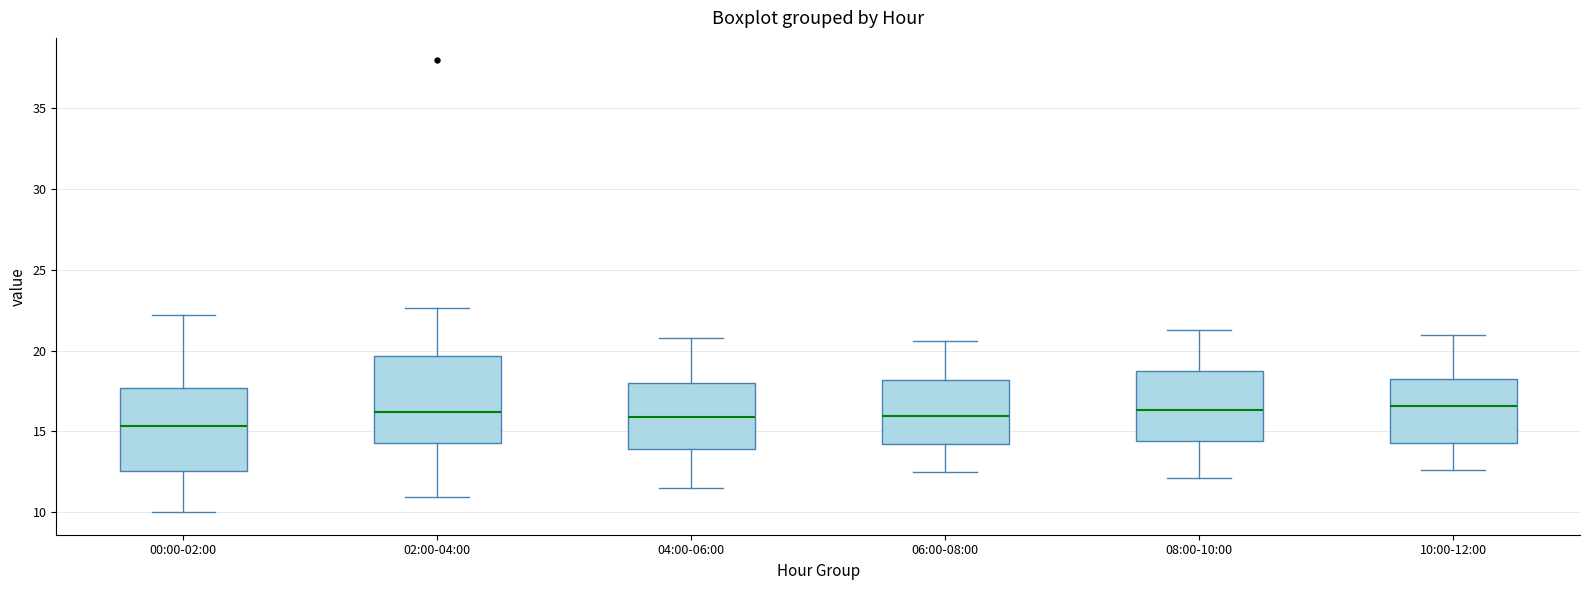

Reading left to right, read every box against the y-axis: the position of its median line, the range the box covers, and the ends of its whiskers. The values are not printed on the chart, so give them approximately, as read against the axis.

00:00-02:00: median 15.5, box 12.5 to 17.5, whiskers 10.0 to 22.0
02:00-04:00: median 16.0, box 14.5 to 19.5, whiskers 11.0 to 22.5
04:00-06:00: median 16.0, box 14.0 to 18.0, whiskers 11.5 to 21.0
06:00-08:00: median 16.0, box 14.5 to 18.0, whiskers 12.5 to 20.5
08:00-10:00: median 16.5, box 14.5 to 18.5, whiskers 12.0 to 21.5
10:00-12:00: median 16.5, box 14.5 to 18.0, whiskers 12.5 to 21.0